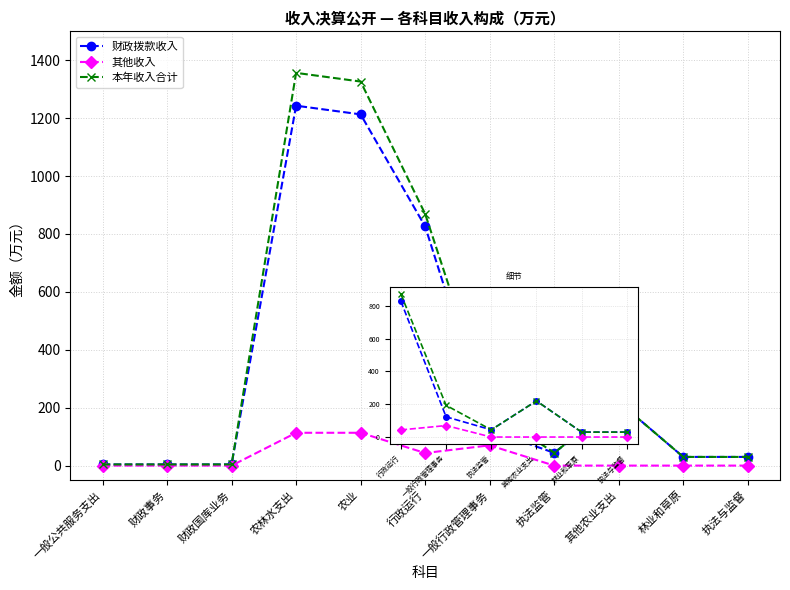

What position from the right is 一般行政管理事务?

5